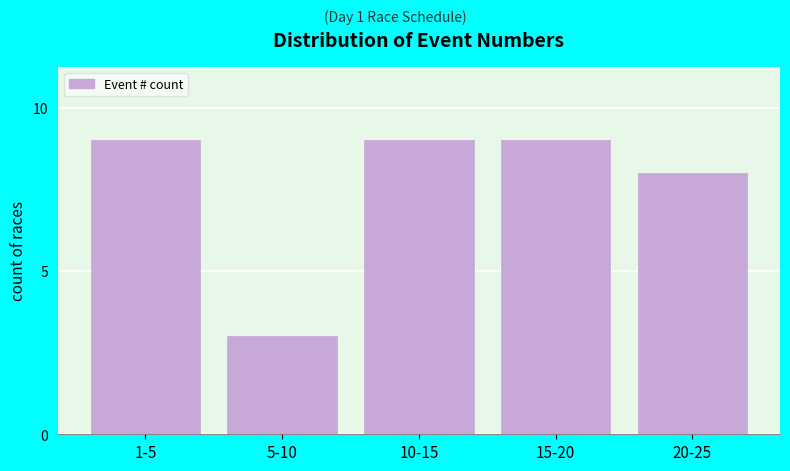

Reading left to right, list all the values displayed in this chart.

1-5=9	5-10=3	10-15=9	15-20=9	20-25=8